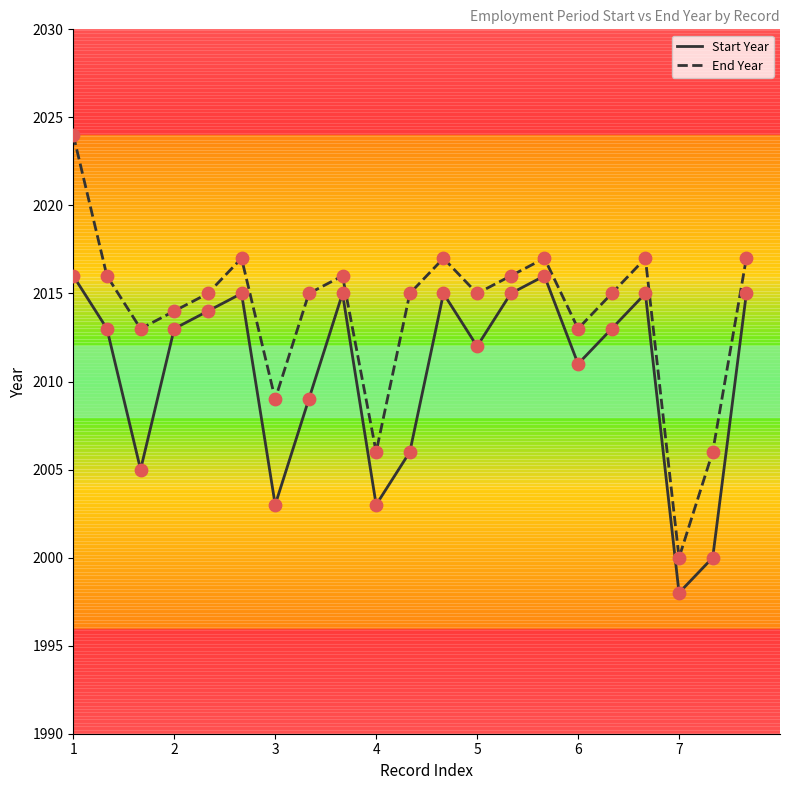

What are all the series names shown in the legend?

Start Year, End Year